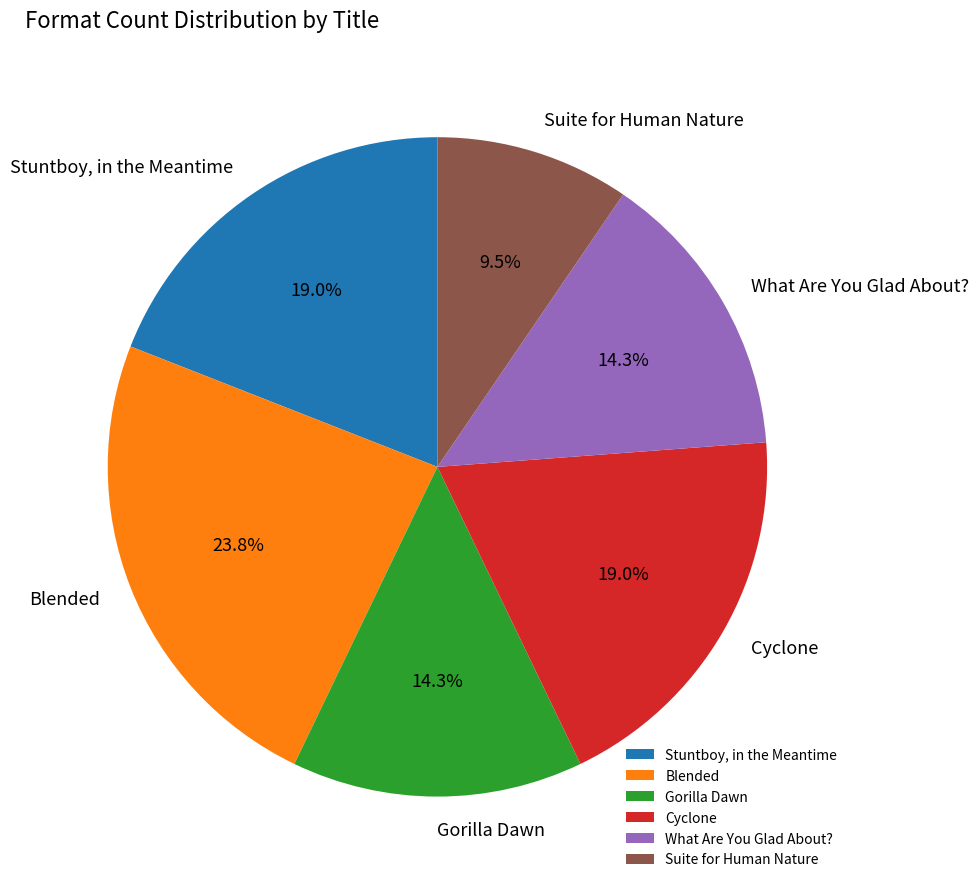

Which has a higher value, Suite for Human Nature or Cyclone?

Cyclone